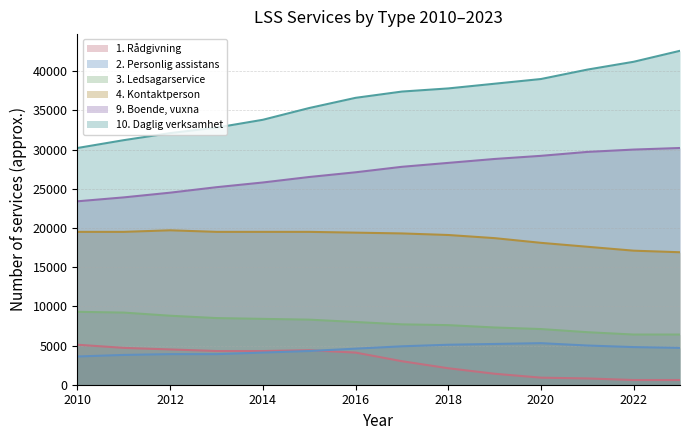

True or false: 9. Boende, vuxna has a value of 38666 at 2016.

False